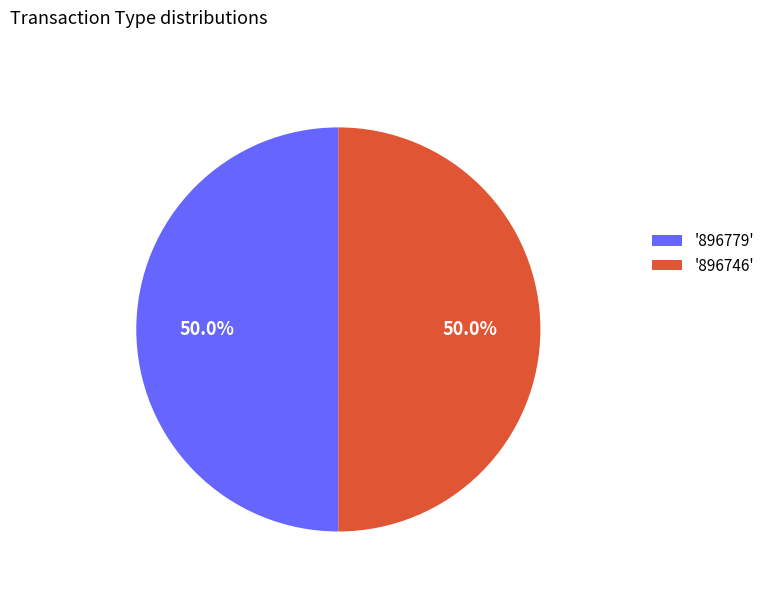

What percentage is NOT represented by '896746'?

50.0%